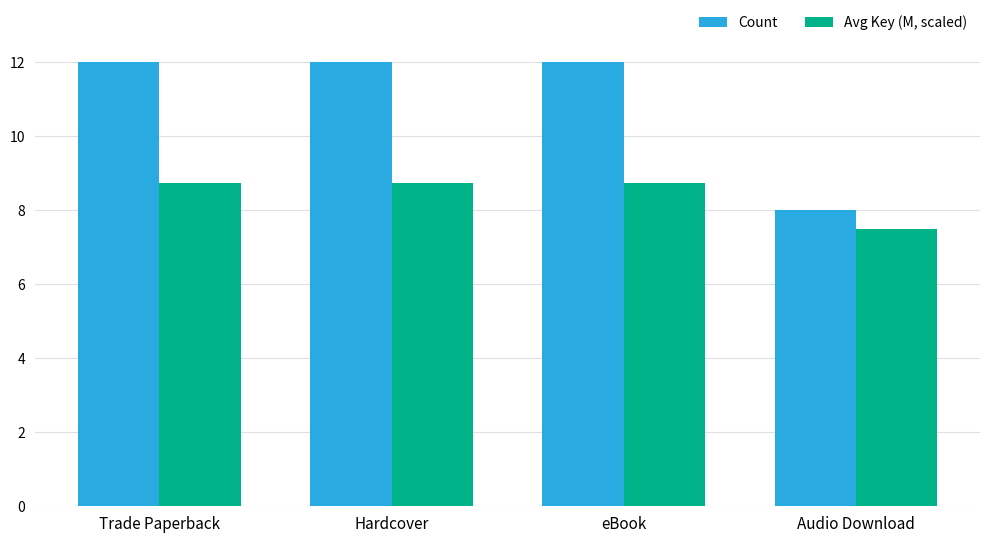

Does the chart contain any negative values?

No